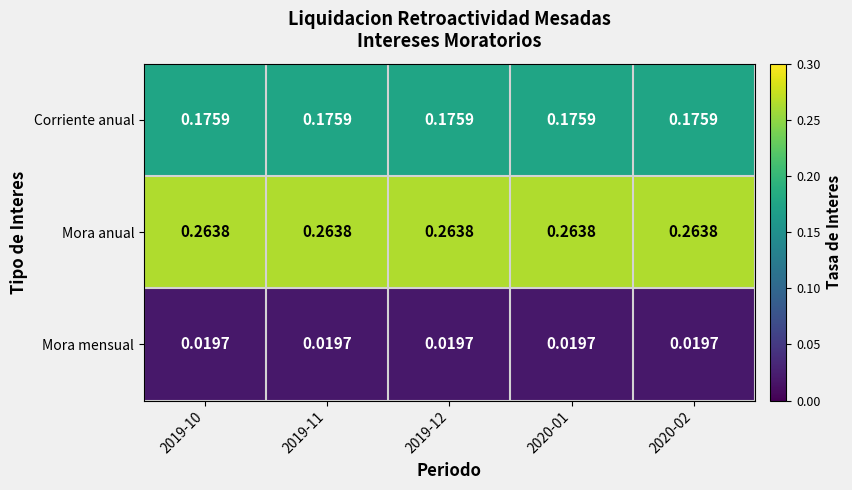

At 2020-01, list the series in order from largest to smallest.

Mora anual, Corriente anual, Mora mensual